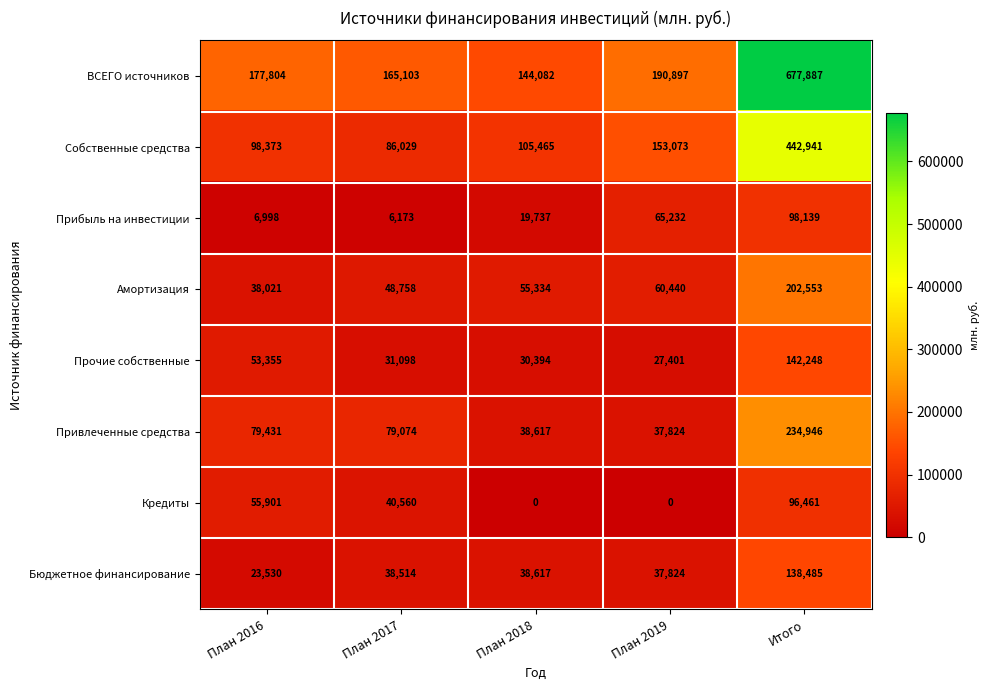

Which series has the largest total across all categories?

ВСЕГО источников